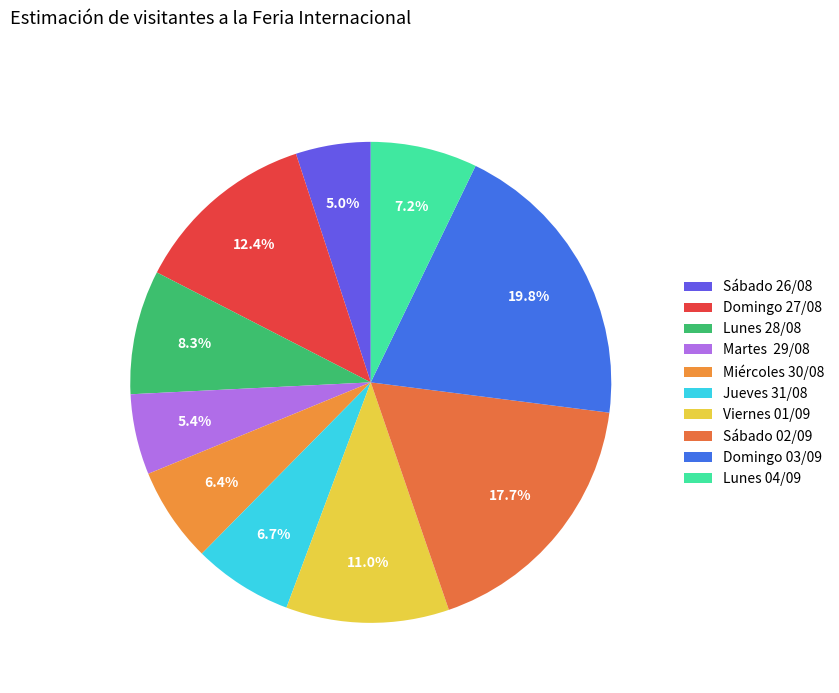

To the nearest percent, what is the difference between the largest and smallest slice percentages?

15%